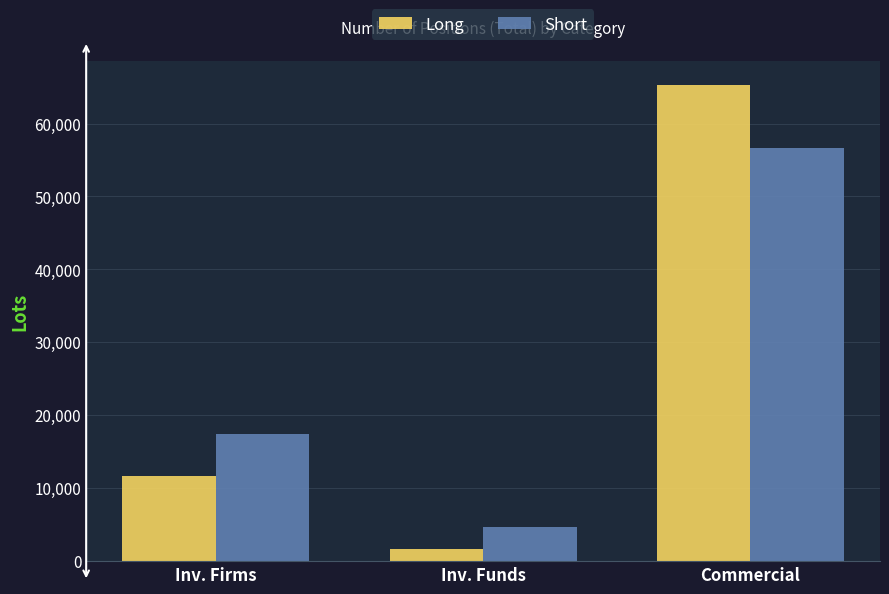

How many bars are there in each group?

2